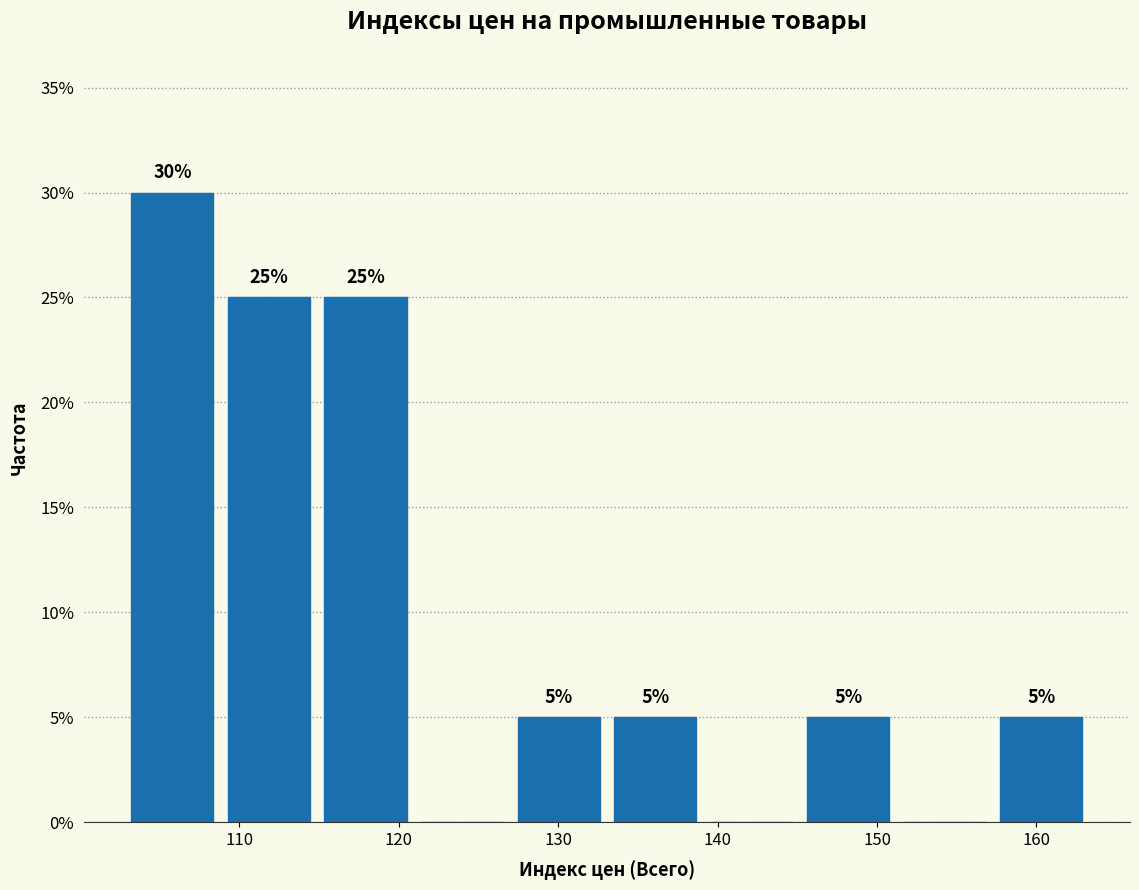

Over which range of the x-axis is the bar tallest?

103 to 109